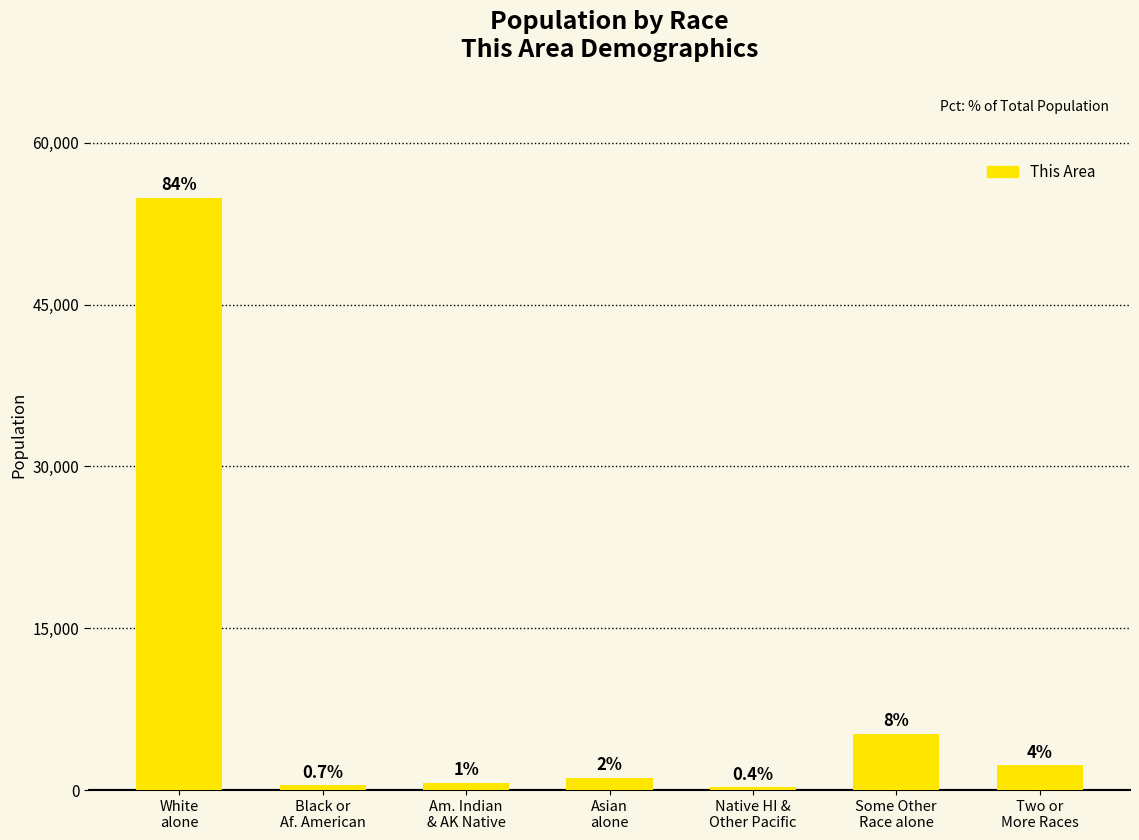

What is the sum of the values at Two or
More Races and Some Other
Race alone?

7561